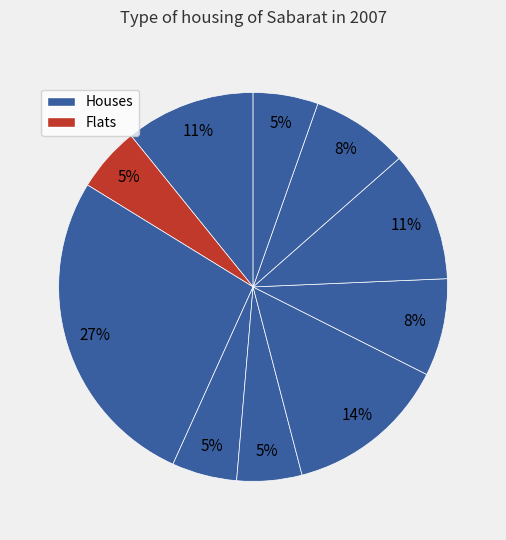

How many segments does this pie chart have?

10